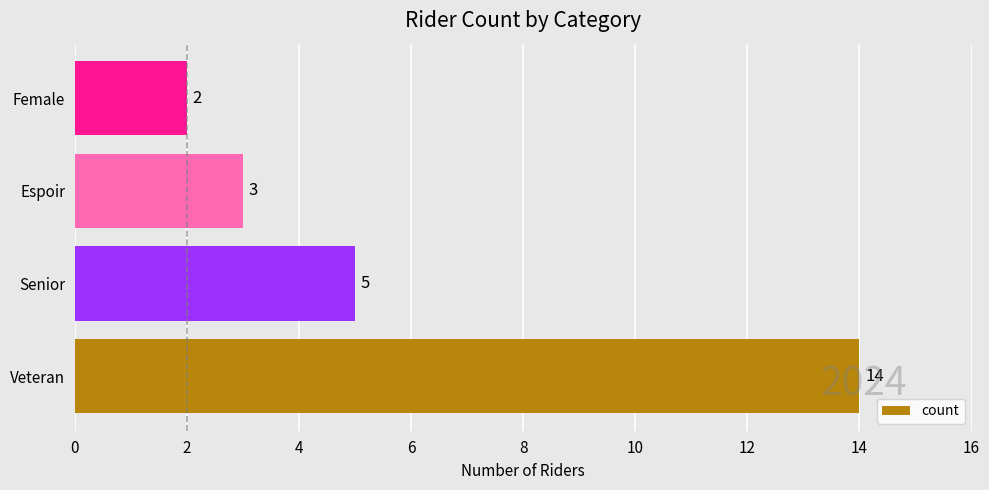

The value at Senior is 5. True or false?

True